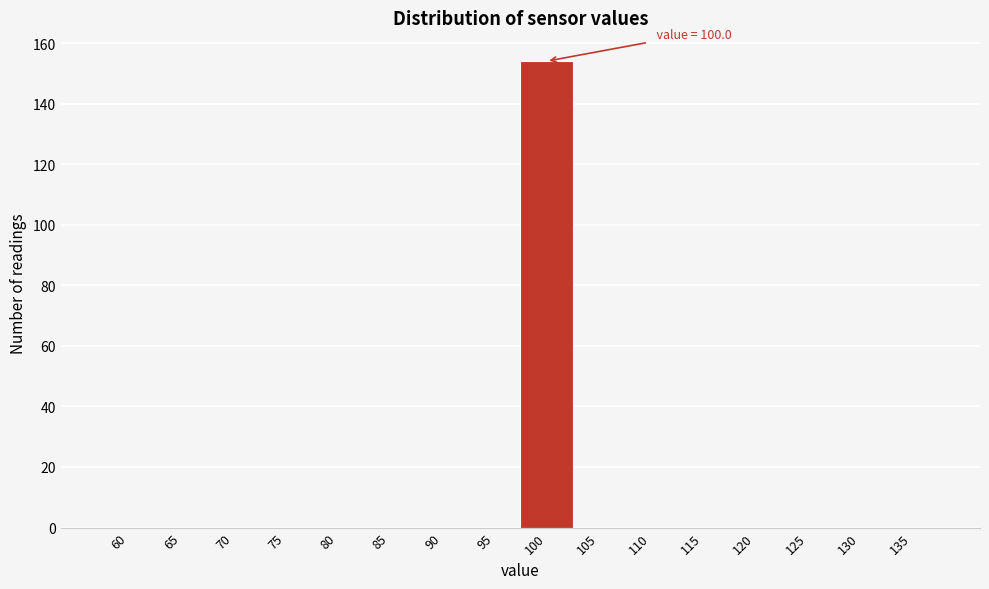

Reading left to right, transcribe all the data shown in this chart.

60=0	65=0	70=0	75=0	80=0	85=0	90=0	95=0	100=154	105=0	110=0	115=0	120=0	125=0	130=0	135=0